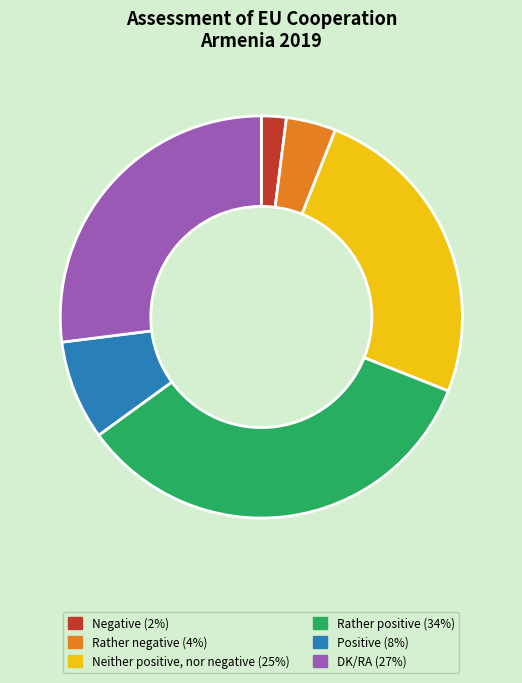

Do Negative and Rather positive together represent more than half of the pie?

No